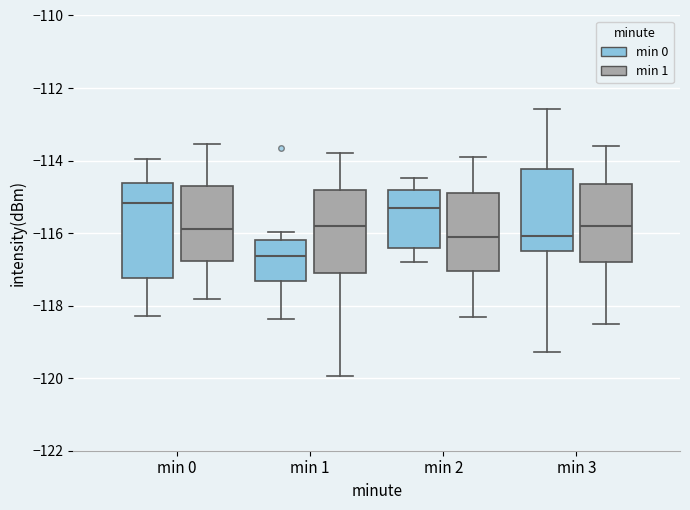

Where does the upper whisker of the box for min 1 (min 1) end on the y-axis? The values are not printed on the chart, so give them approximately, as read against the axis.

-113.8